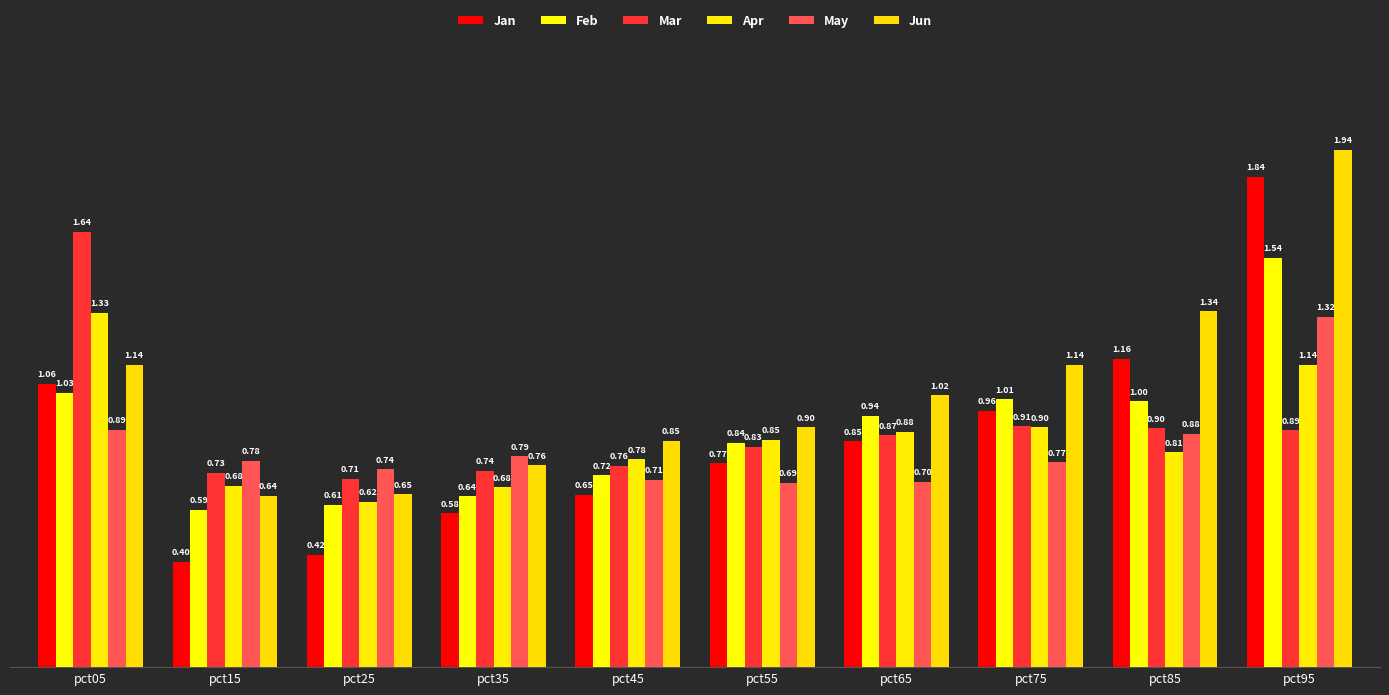

What is the approximate value of Mar at pct85?

0.9